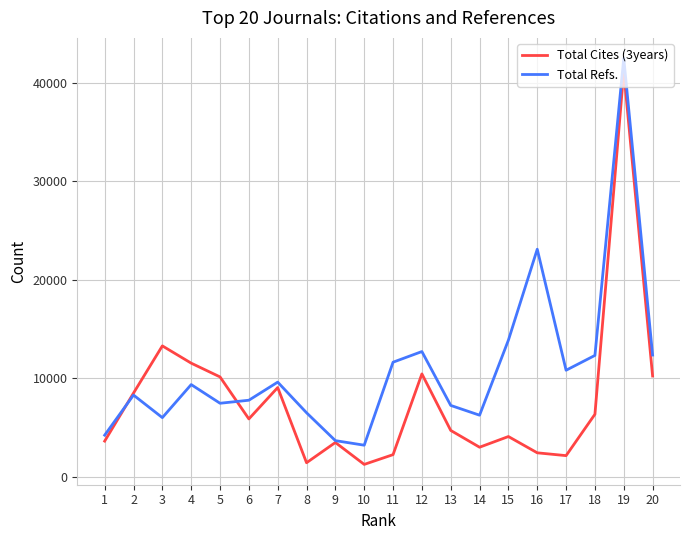

At 13, list the series in order from smallest to largest.

Total Cites (3years), Total Refs.